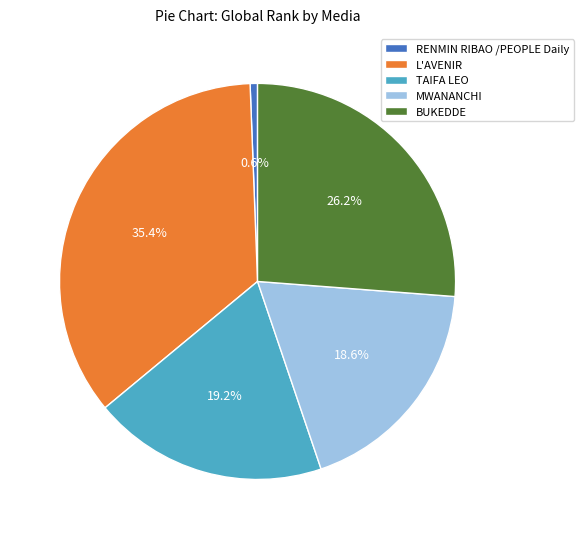

How many segments does this pie chart have?

5